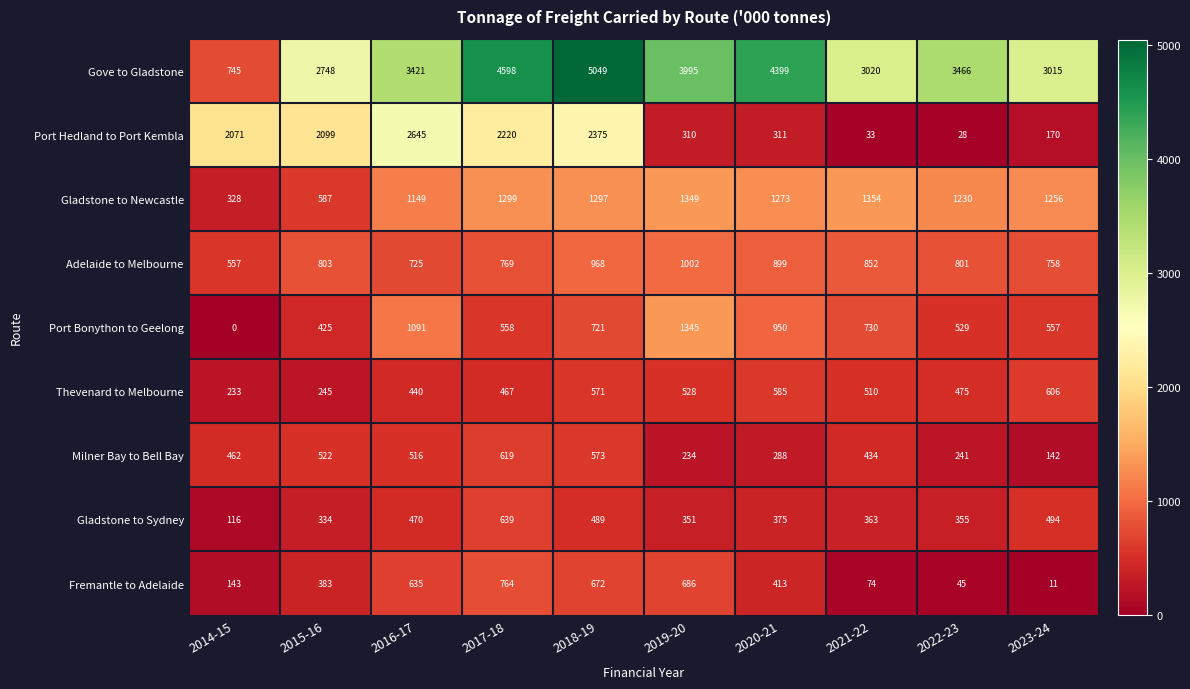

What is the lowest value of the Gladstone to Sydney series?

116